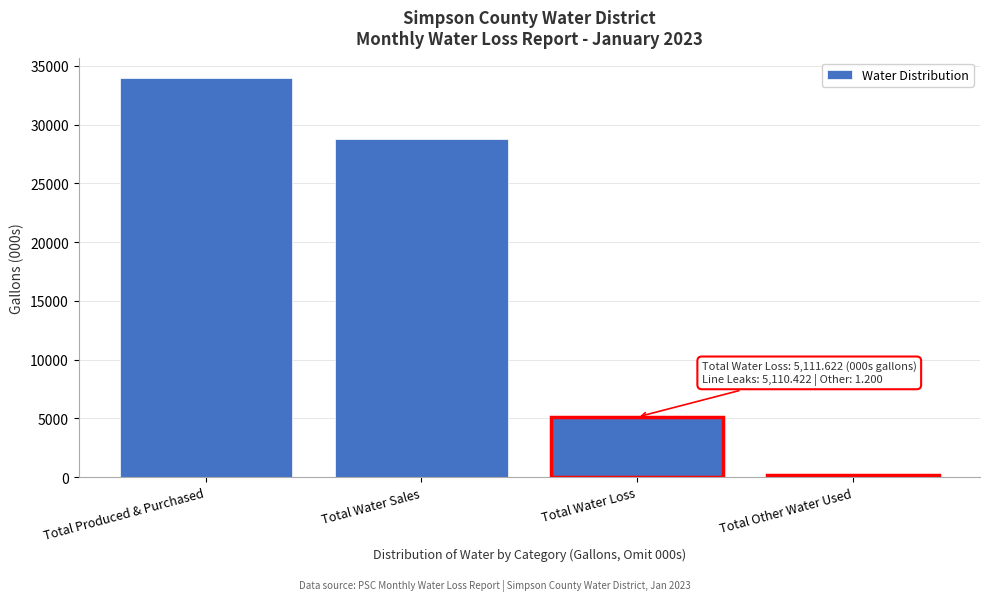

Reading left to right, list all the values displayed in this chart.

33989.8	28737.7	5111.6	140.5